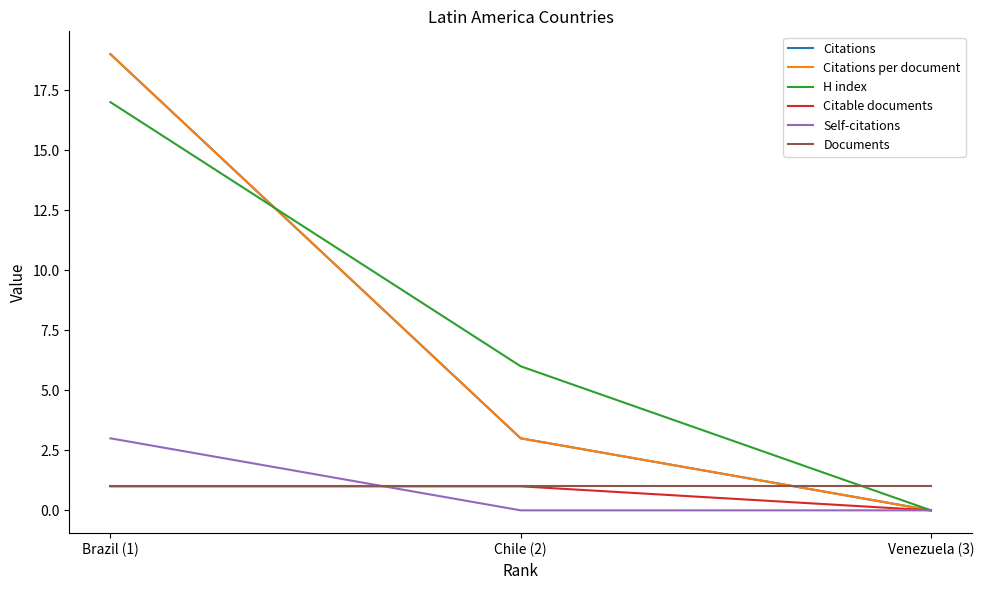

Reading right to left, list all the values displayed in this chart.

Citations: 0	3	19
Citations per document: 0	3	19
H index: 0	6	17
Citable documents: 0	1	1
Self-citations: 0	0	3
Documents: 1	1	1